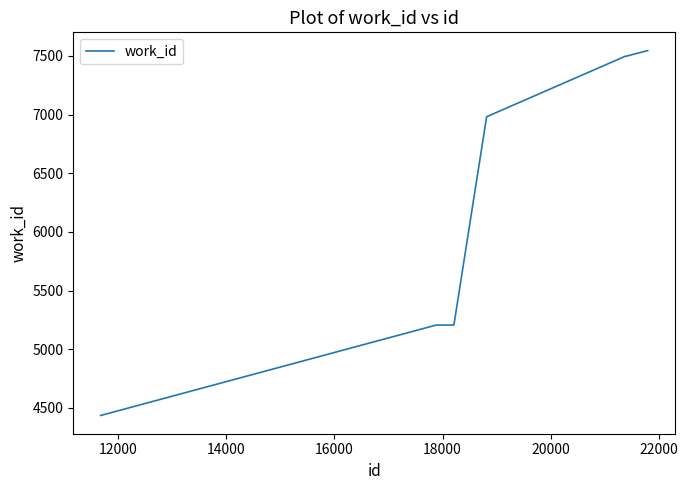

What is the smallest value displayed?

4435